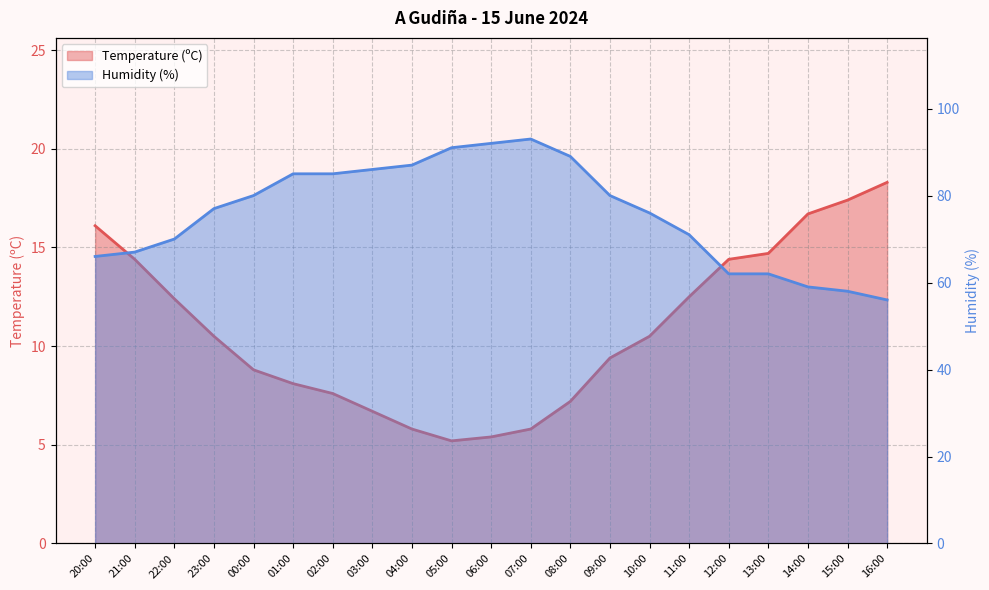

True or false: Humidity (%) and Temperature (ºC) intersect in this chart.

False